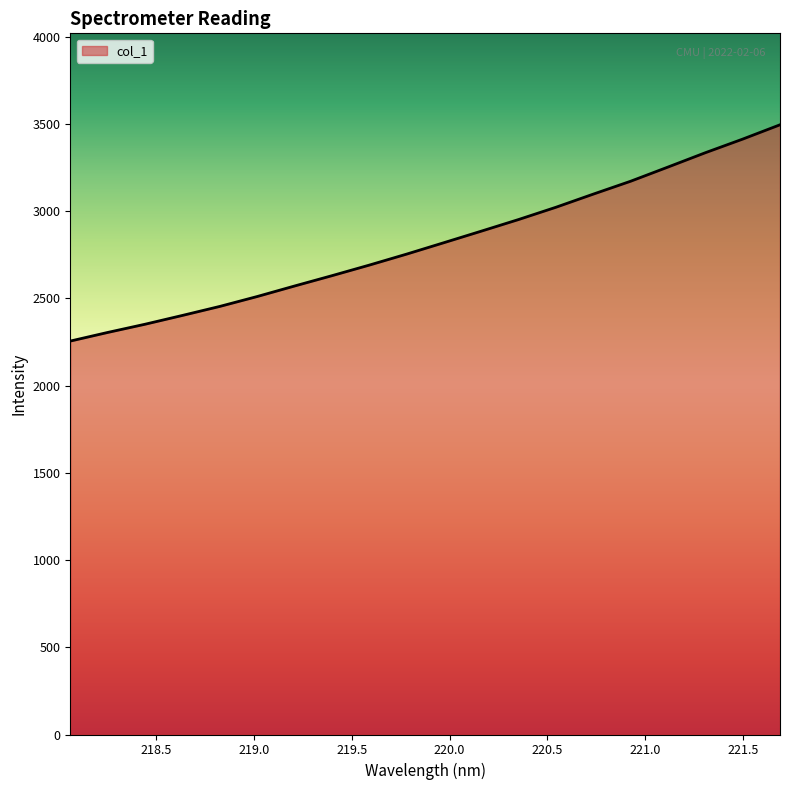

What is the minimum value shown in the chart?

2254.6